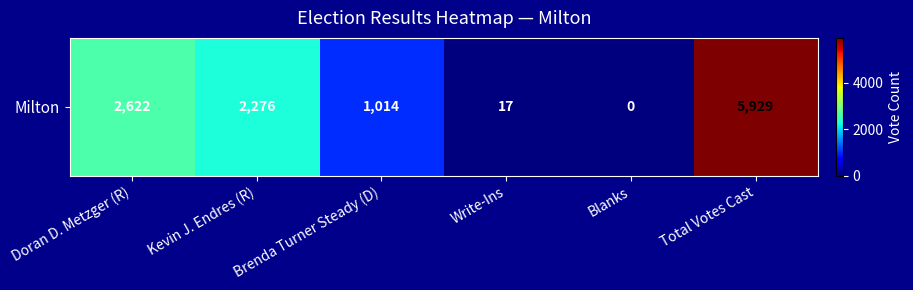

What is the change in value from Kevin J. Endres (R) to Blanks?

-2276